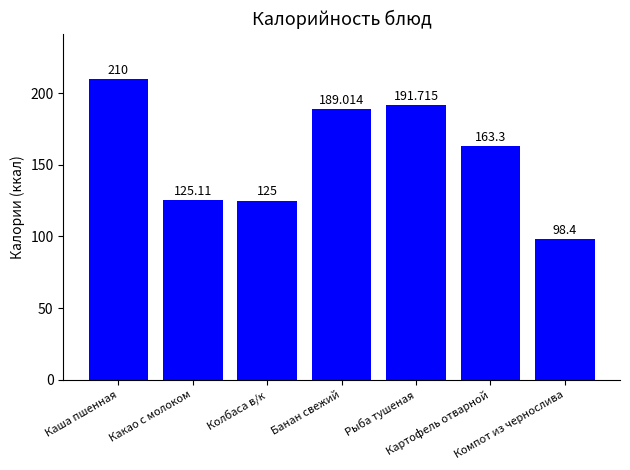

How many bars are there in total?

7